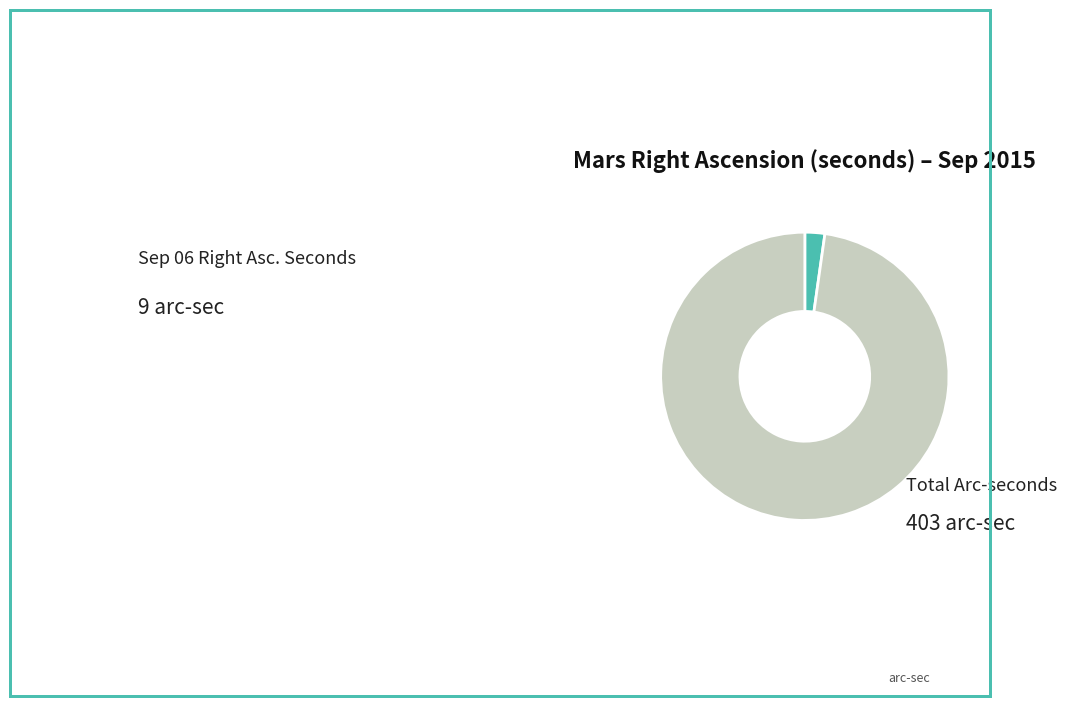

Is there a majority slice in this chart?

Yes